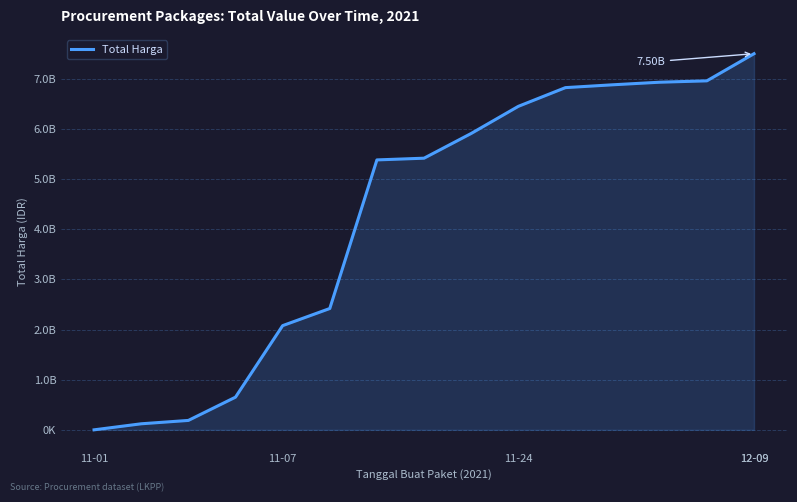

Is this an area chart (filled region under the line)?

Yes